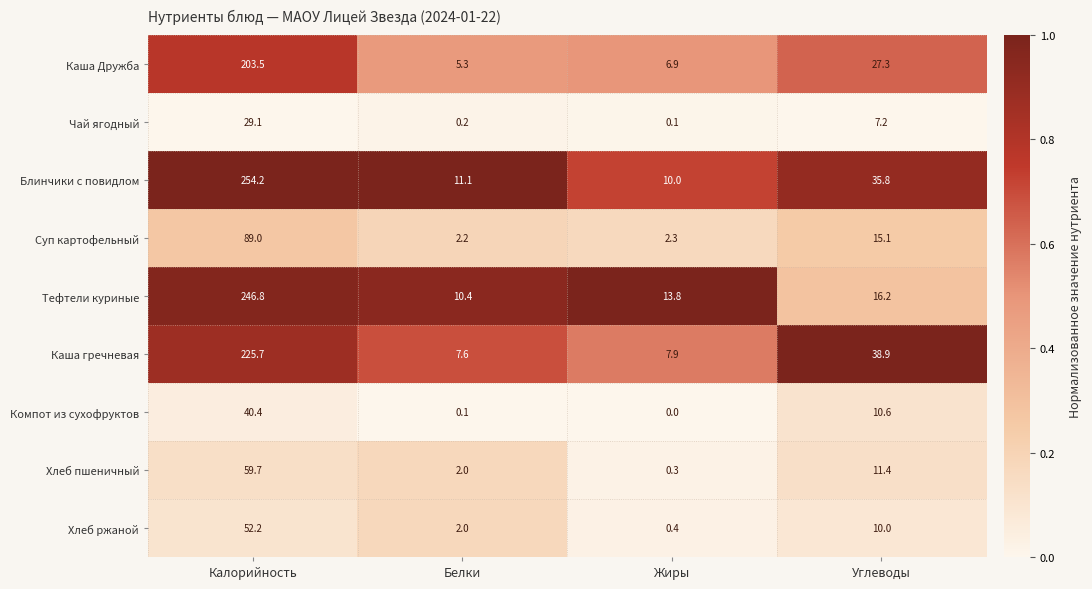

Is it true that Хлеб ржаной equals 0.4 at Жиры?

True